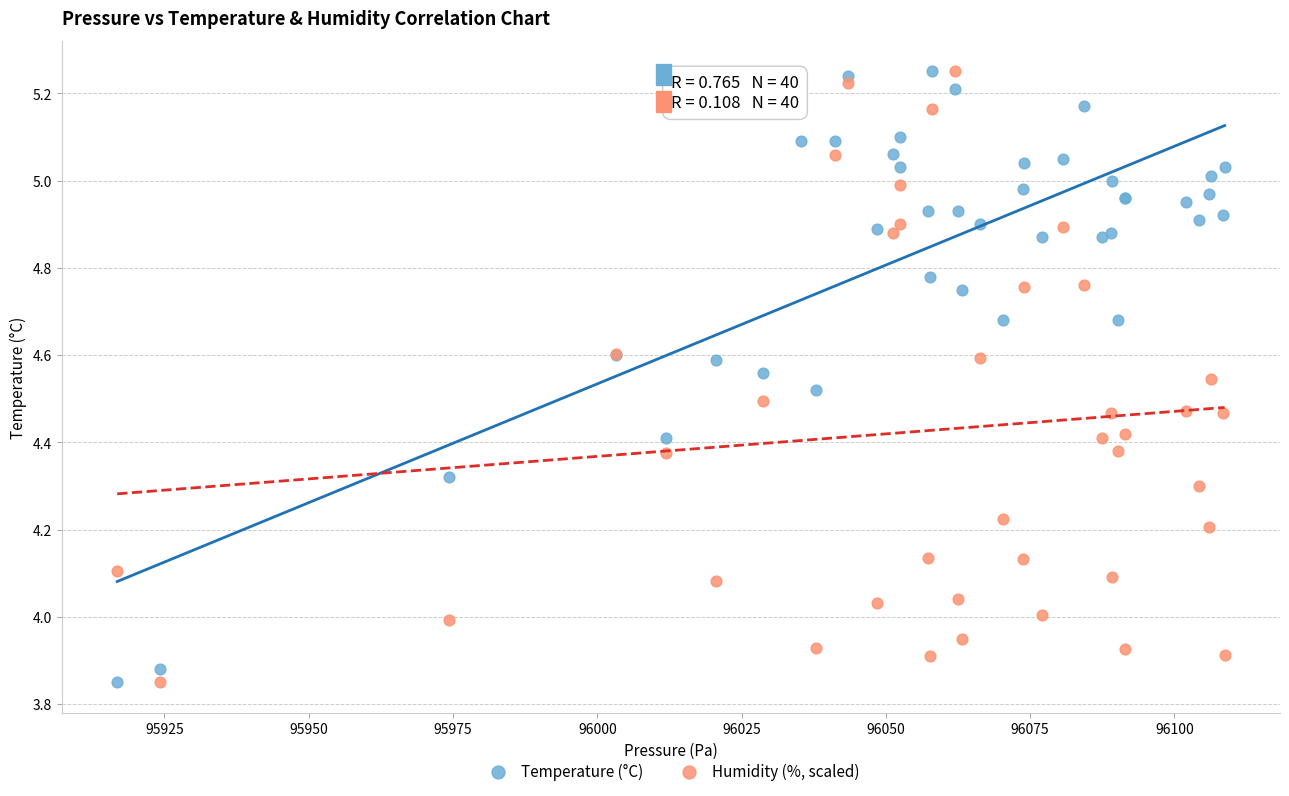

What is the X range (max minus min) for the scatter plot?

191.9